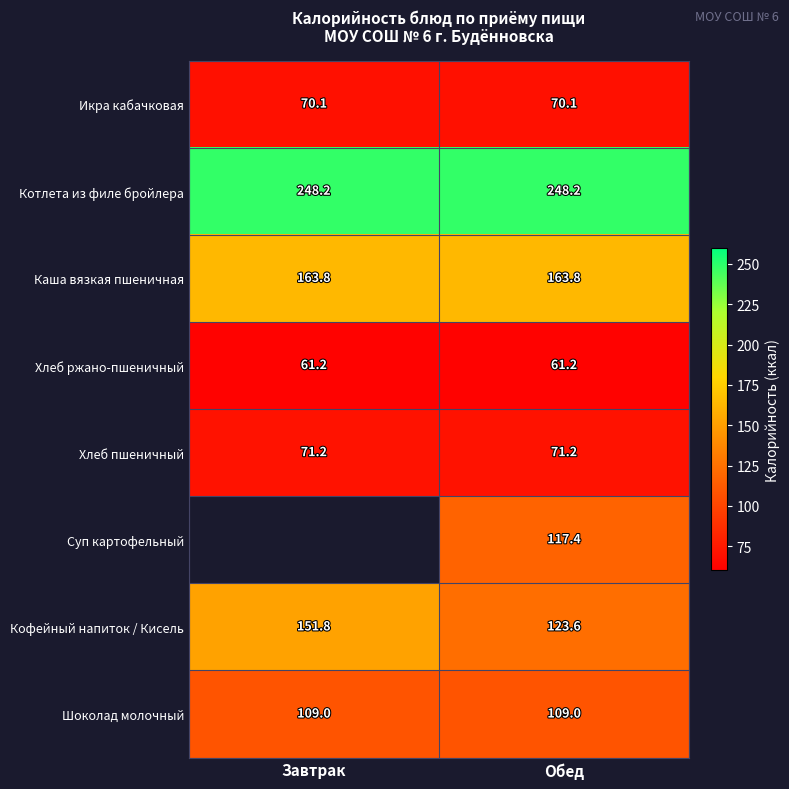

Where does the Кофейный напиток / Кисель series first go above 151?

Завтрак